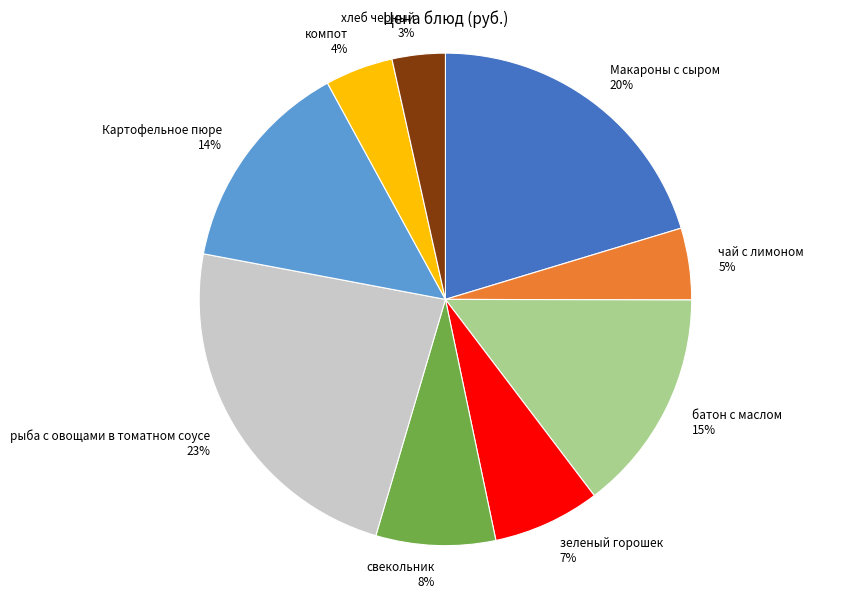

How many segments does this pie chart have?

9